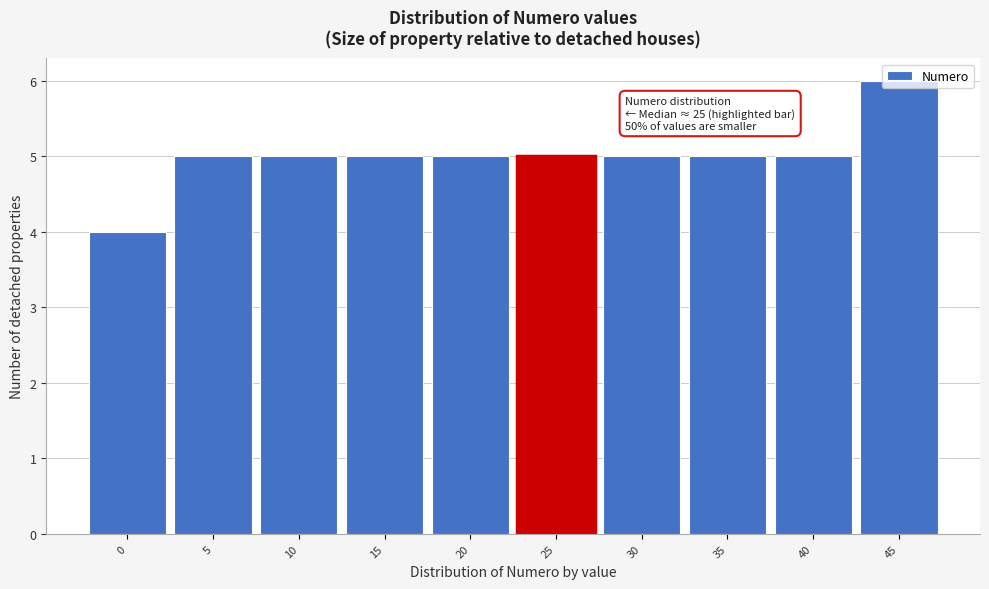

The chart shows a value of 4 at 45. True or false?

False